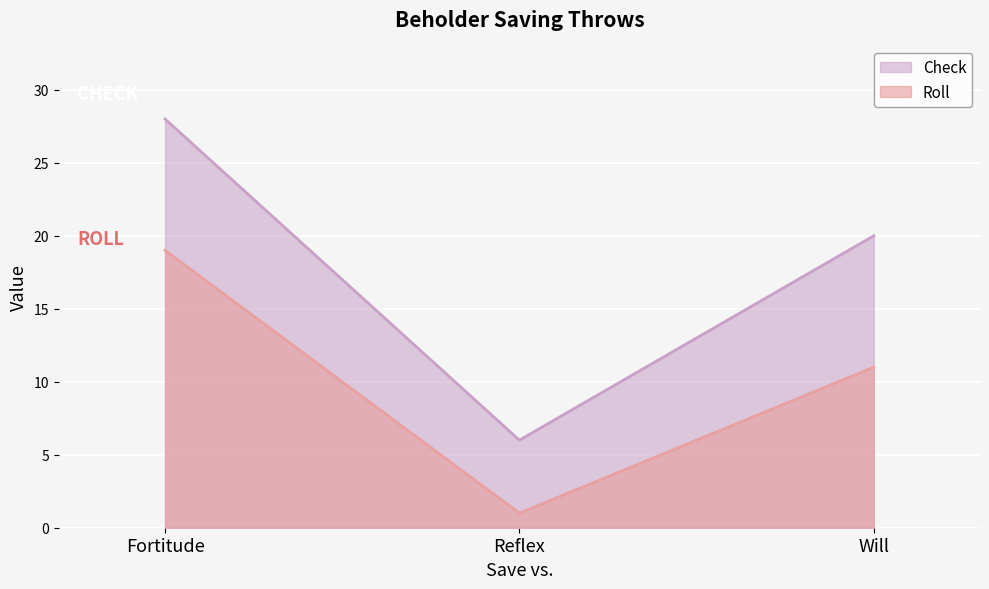

The value of Roll at Fortitude is 19. True or false?

True